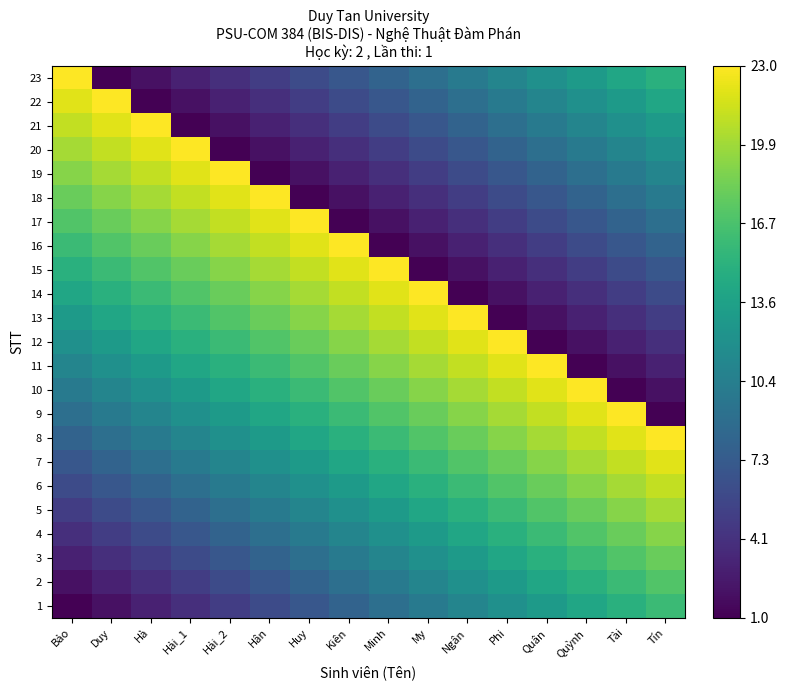

What is the total value across all series at Ngân?

276